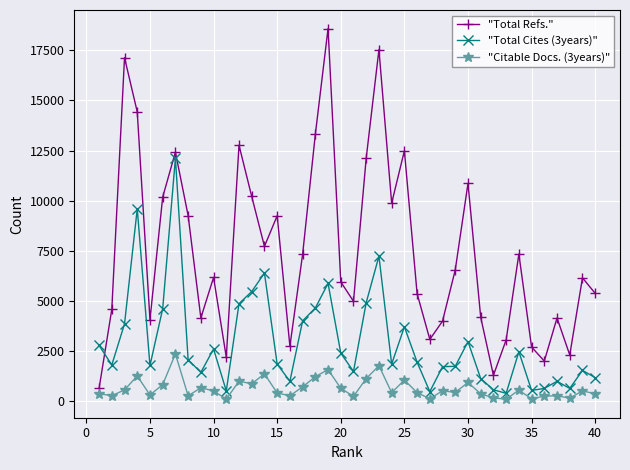

What are all the series names shown in the legend?

"Total Refs.", "Total Cites (3years)", "Citable Docs. (3years)"